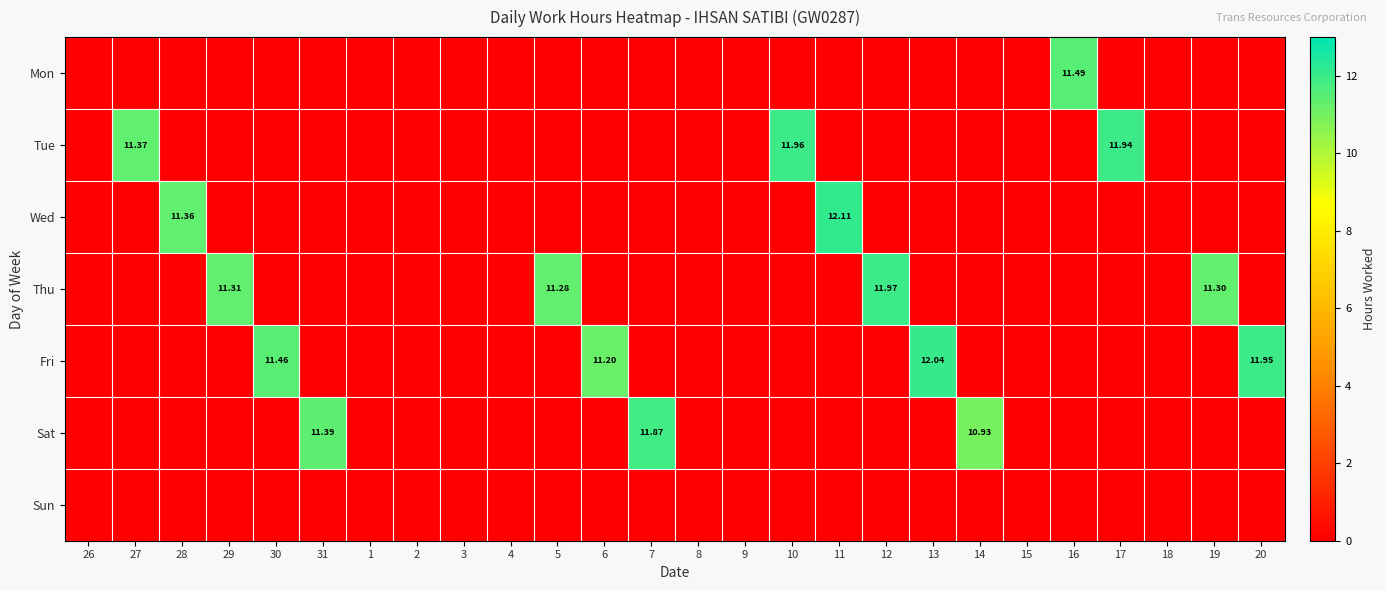

Which series has the largest total across all categories?

Fri